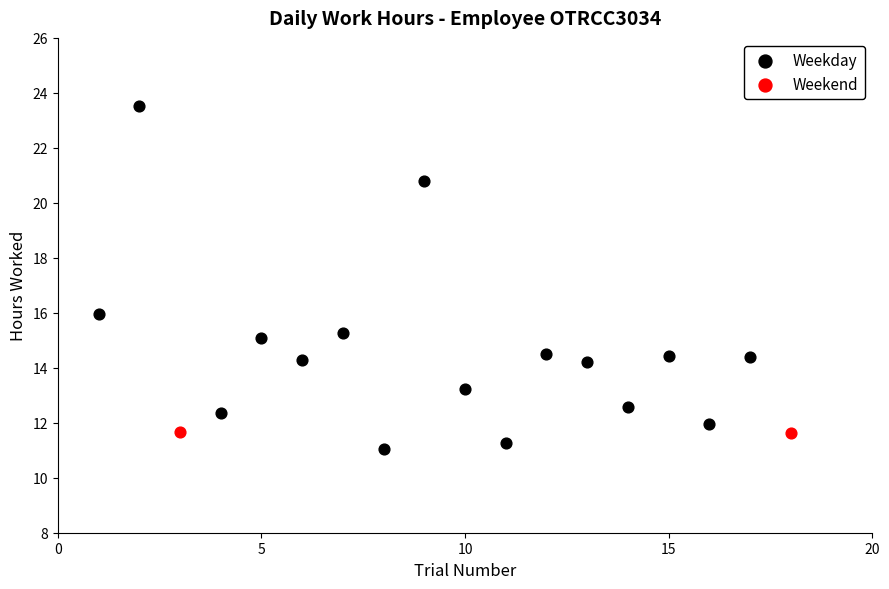

What are all the series names shown in the legend?

Weekday, Weekend